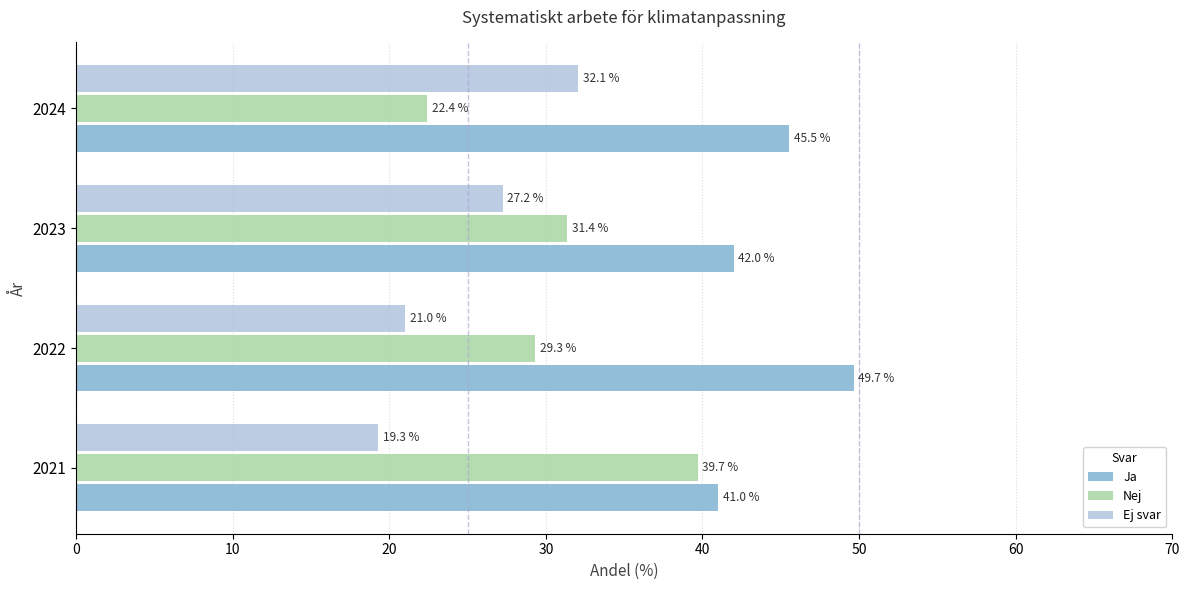

Rank the categories by Ej svar value from lowest to highest.

2021, 2022, 2023, 2024